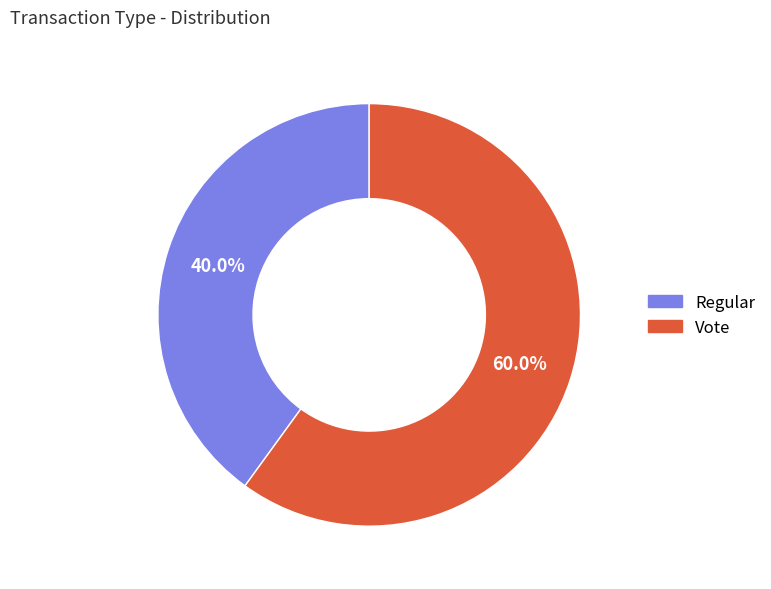

To the nearest percent, what percentage of the pie is Regular?

40%